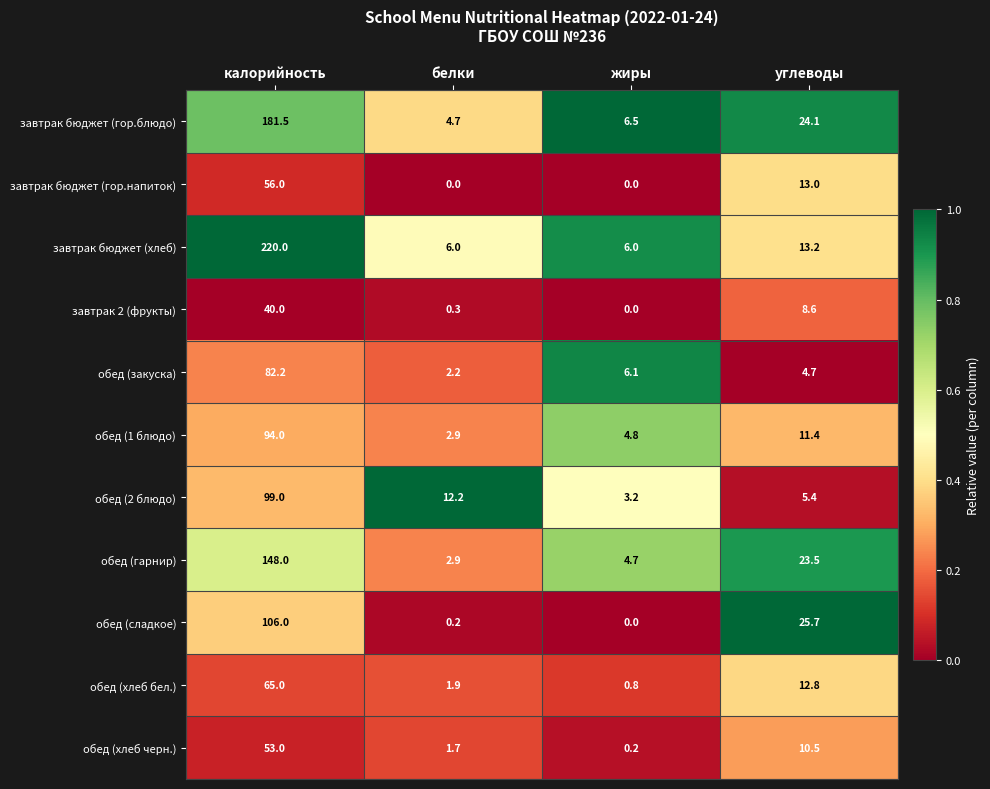

Count the number of data series in this chart.

11